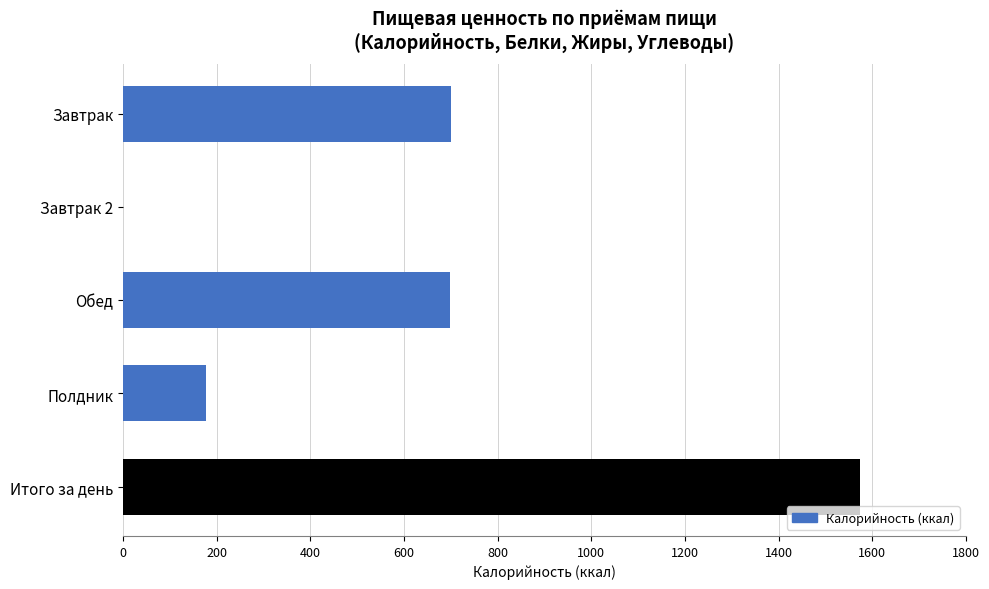

Where is the data nearest to the value 787?

Завтрак